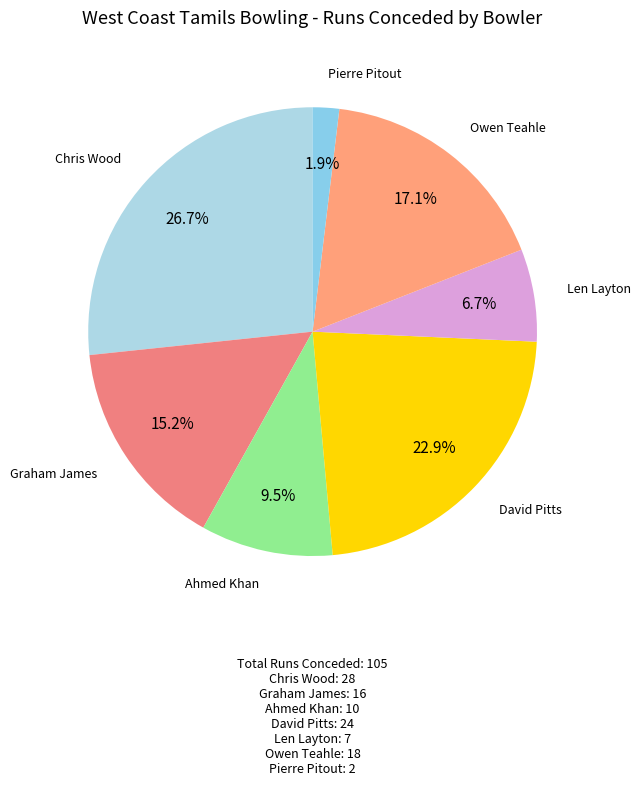

Is there a majority slice in this chart?

No